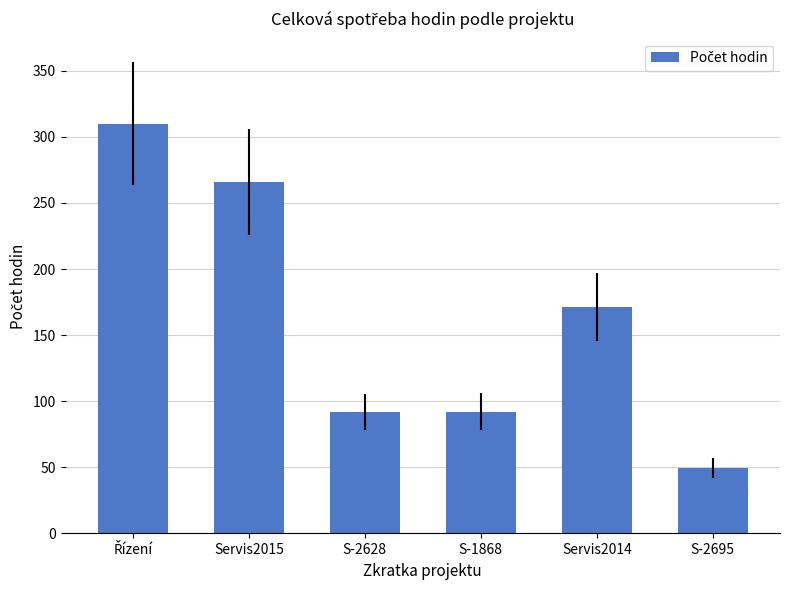

What position from the right is Servis2014?

2